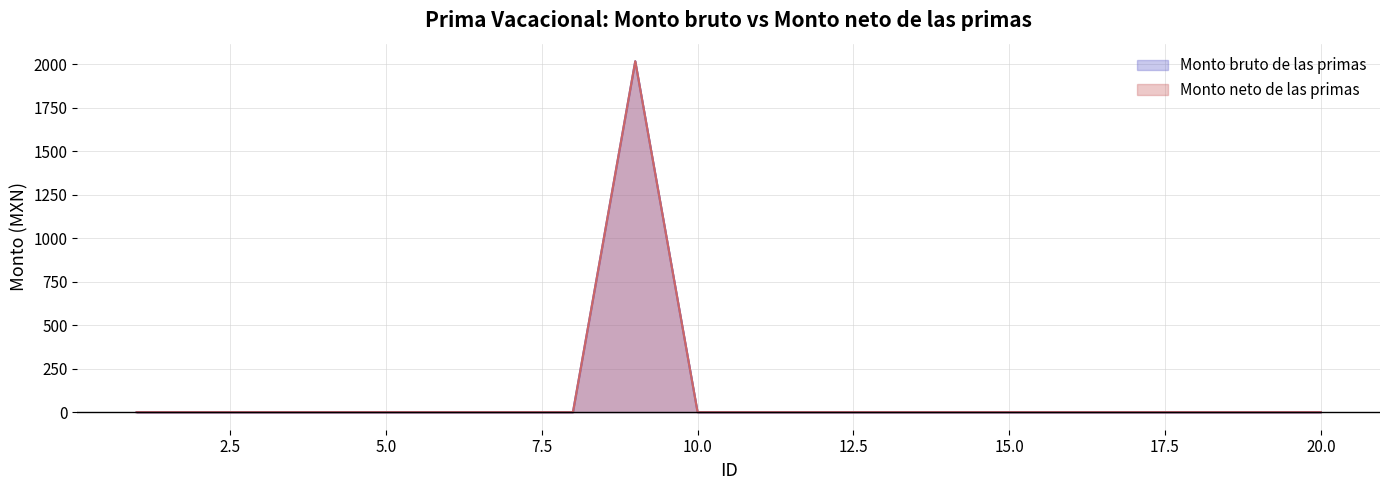

What is the difference between the maximum and second lowest values in the Monto neto de las primas series?

2018.6